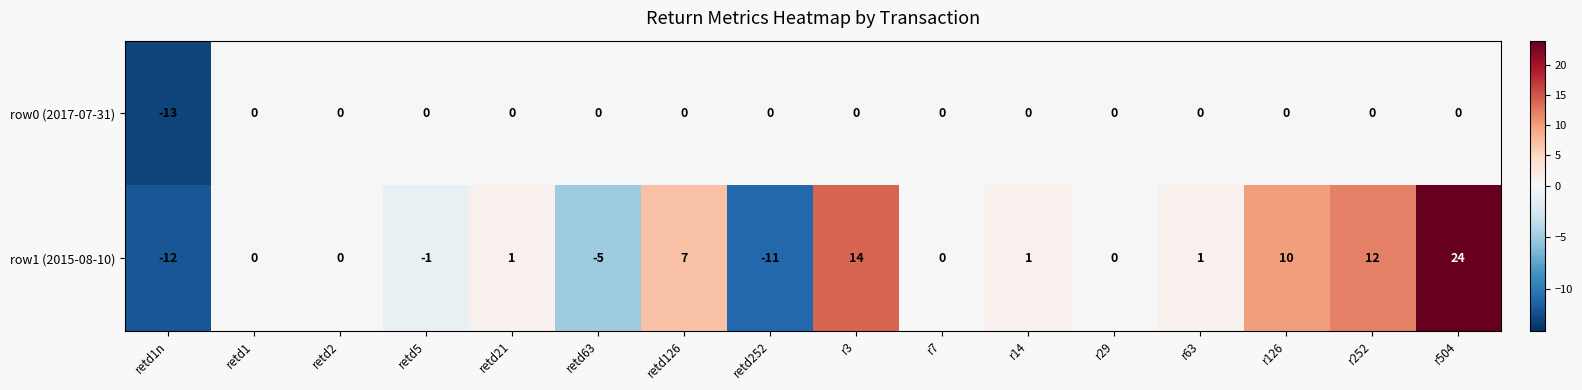

At which label is row1 (2015-08-10) closest to 6?

retd126